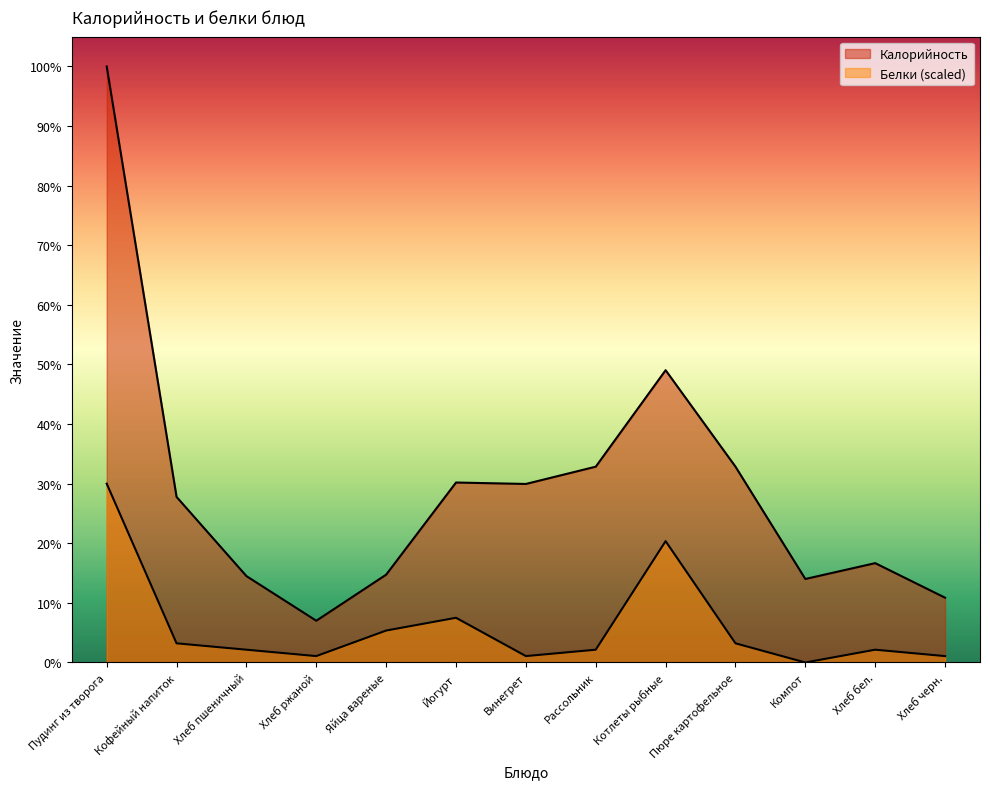

Reading right to left, list all the values displayed in this chart.

Калорийность: 45.0	69.0	58.0	136.0	203.0	136.0	124.0	125.0	61.0	29.0	60.0	115.0	414.0
Белки: 4.4	8.9	0.0	13.3	84.3	8.9	4.4	31.0	22.2	4.4	8.9	13.3	124.2